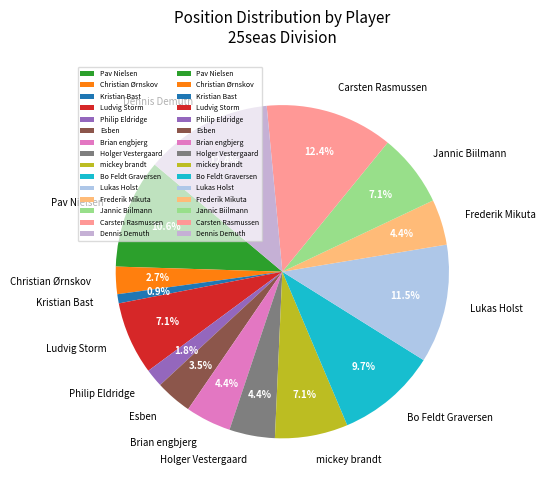

To the nearest percent, what is the difference between the largest and smallest slice percentages?

12%